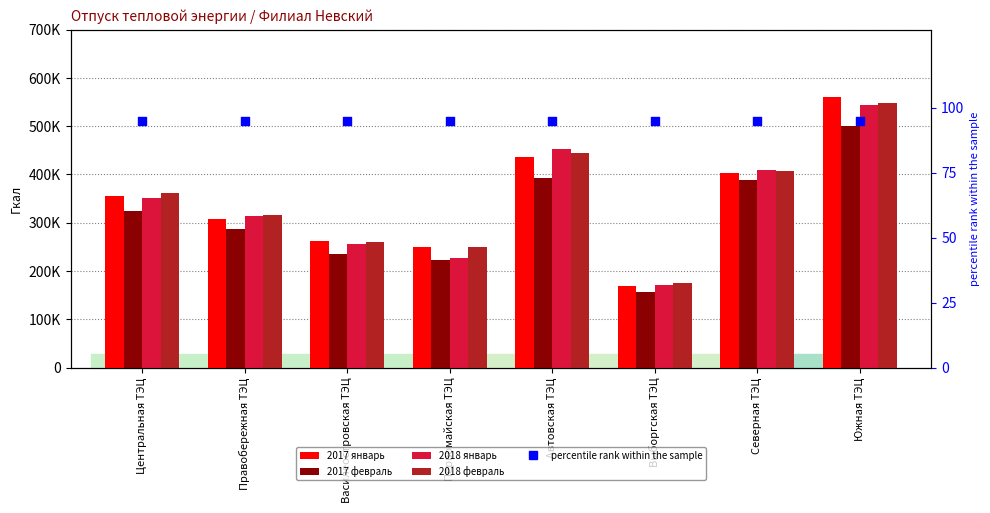

At which category is the sum across all series the highest?

Южная ТЭЦ